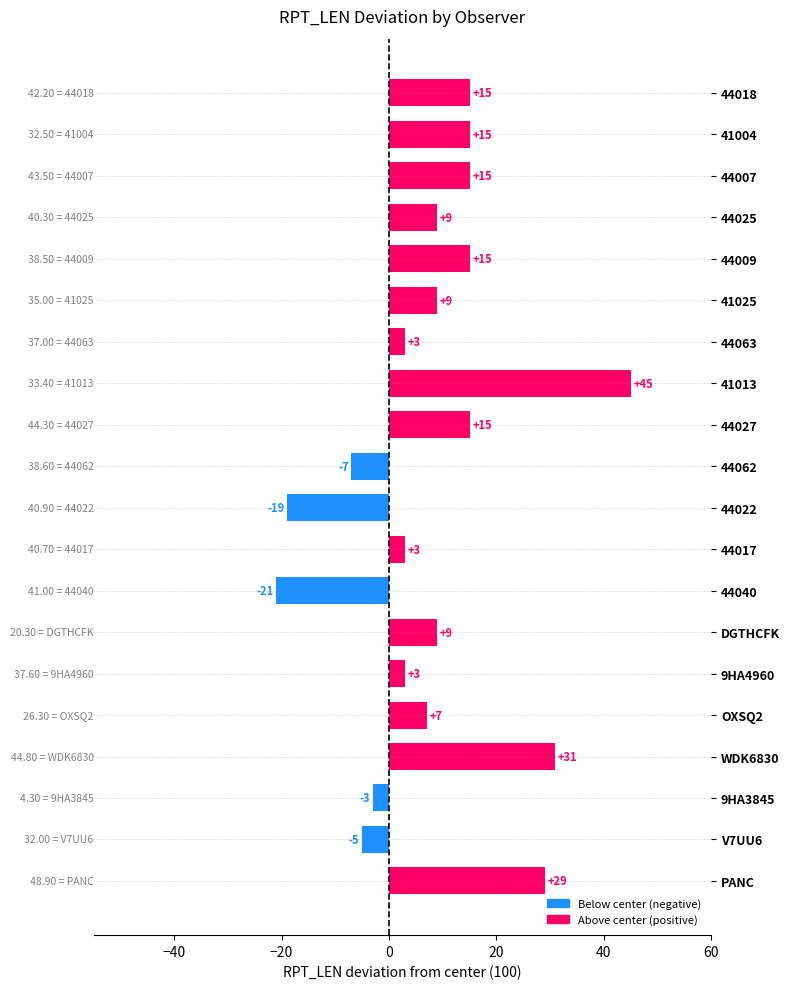

Which category has the lowest value across all series?

44040